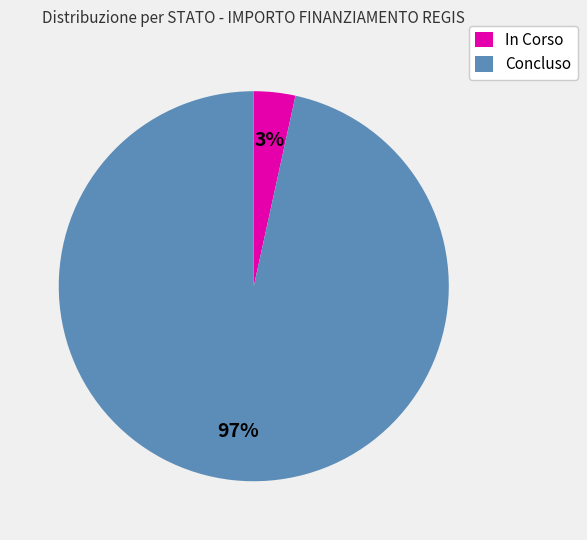

Combined, do In Corso and Concluso account for over 50%?

Yes